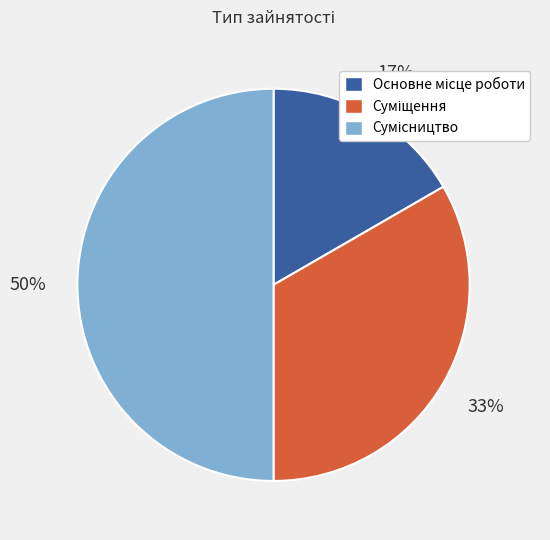

To the nearest percent, what is the difference between the largest and smallest slice percentages?

33%